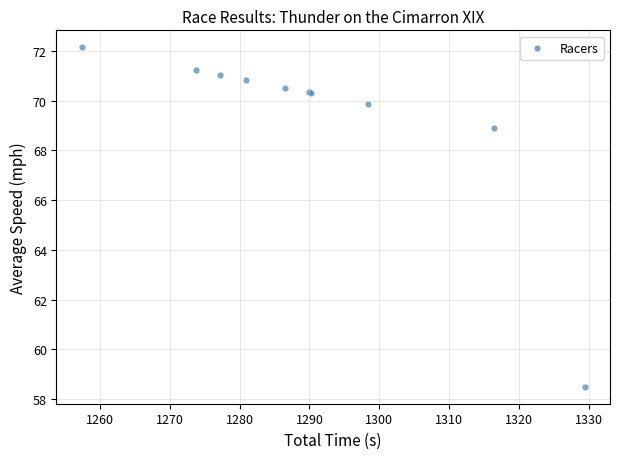

What Y value in the scatter plot is closest to 65?

68.9